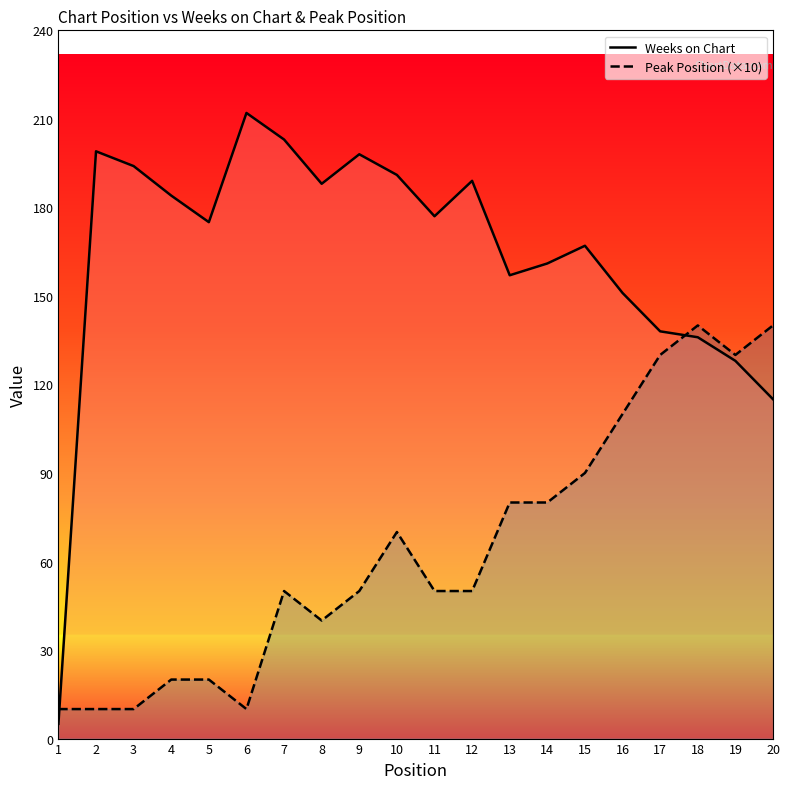

What is the difference between the maximum and second lowest values in the Weeks on Chart series?

97